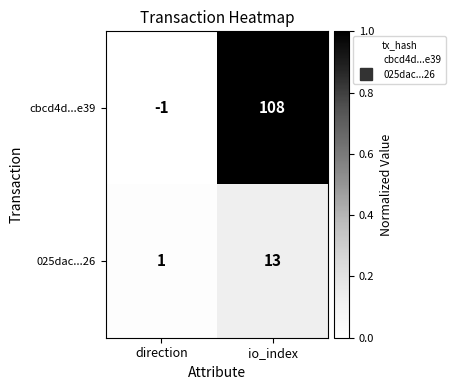

Which series has the widest spread of values?

cbcd4d...e39